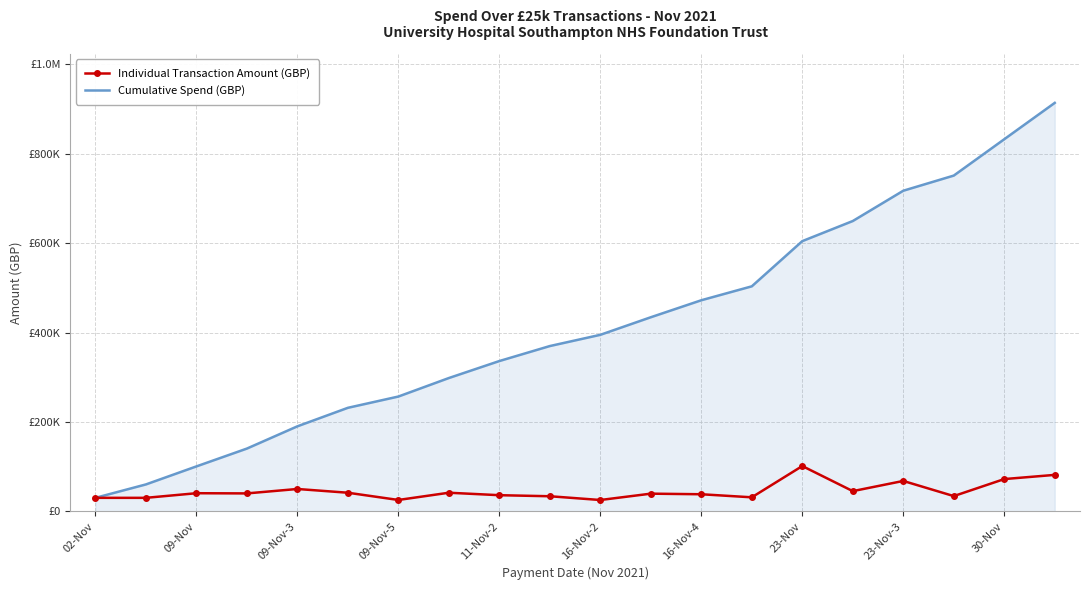

What are all the series names shown in the legend?

Individual Transaction Amount (GBP), Cumulative Spend (GBP)